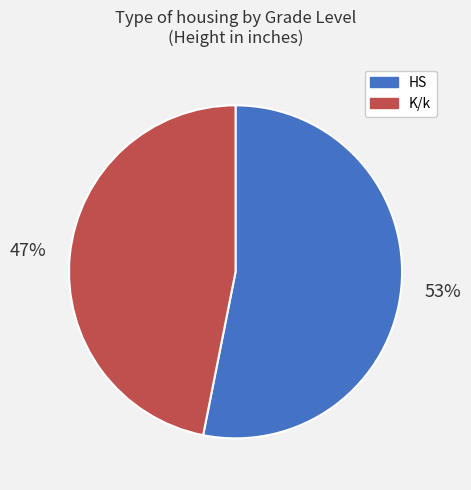

Do K/k and HS together represent more than half of the pie?

Yes